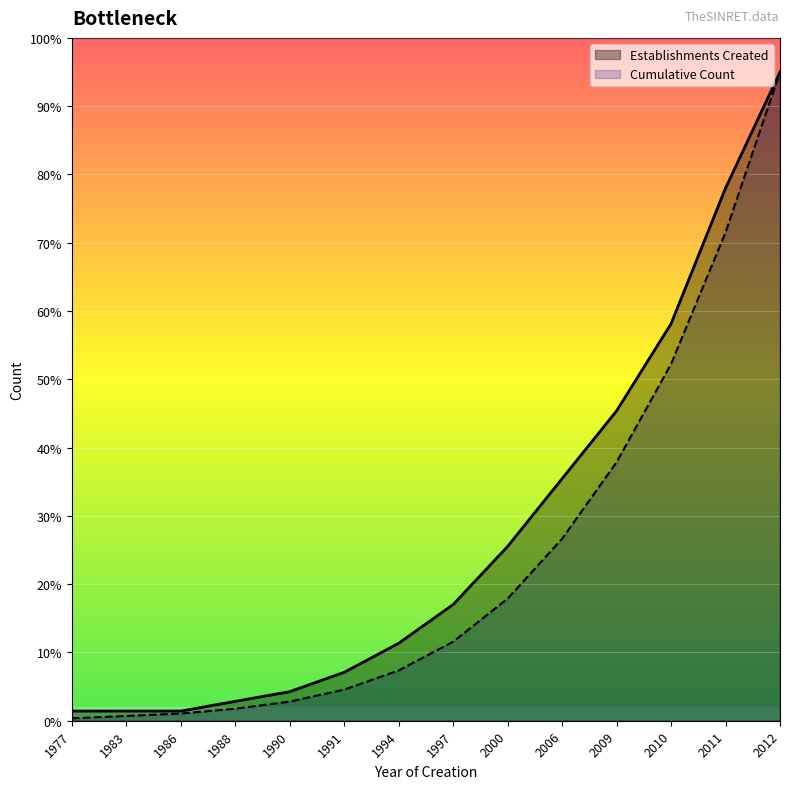

What is the difference between the maximum and minimum values in the Establishments Created series?

93.6